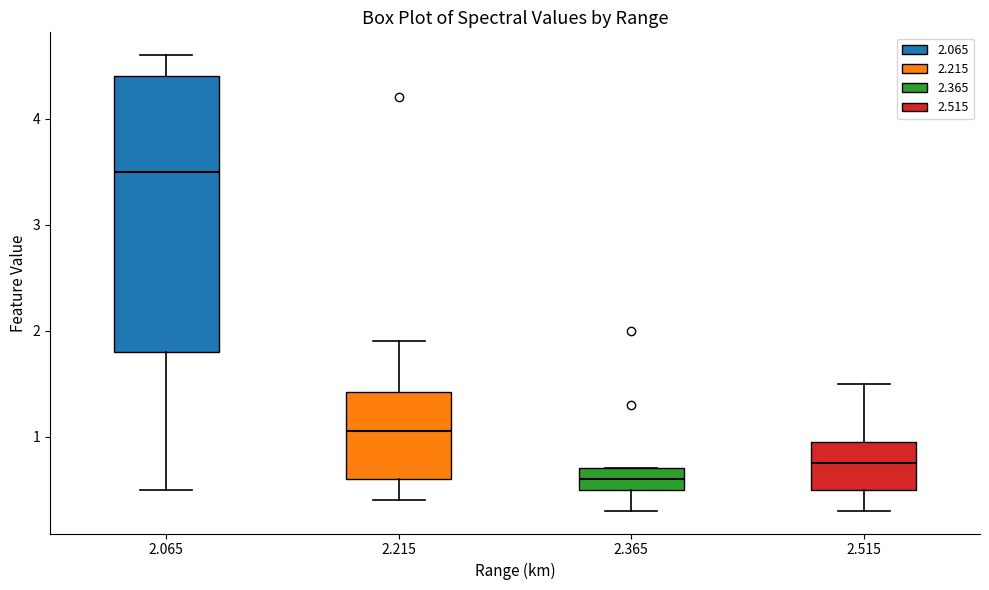

Where is the upper edge of the box at x = 2.215 on the y-axis? The values are not printed on the chart, so give them approximately, as read against the axis.

1.4